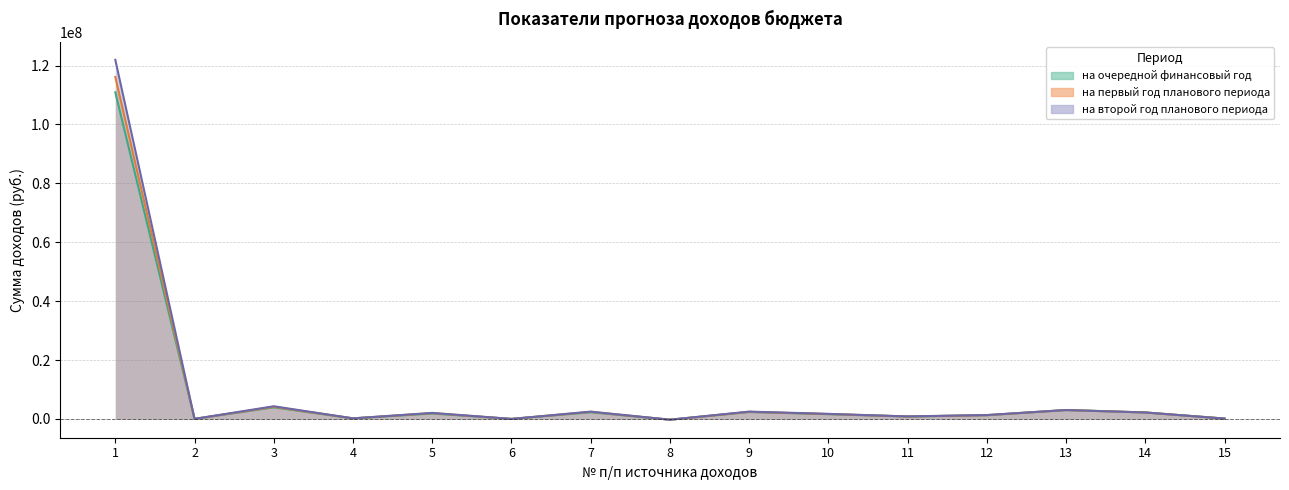

How many interior local peaks does the на второй год планового периода series have?

5